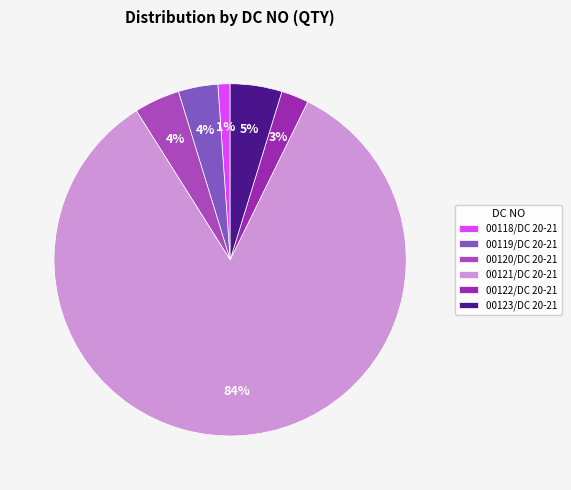

Which slice is the smallest?

00118/DC 20-21